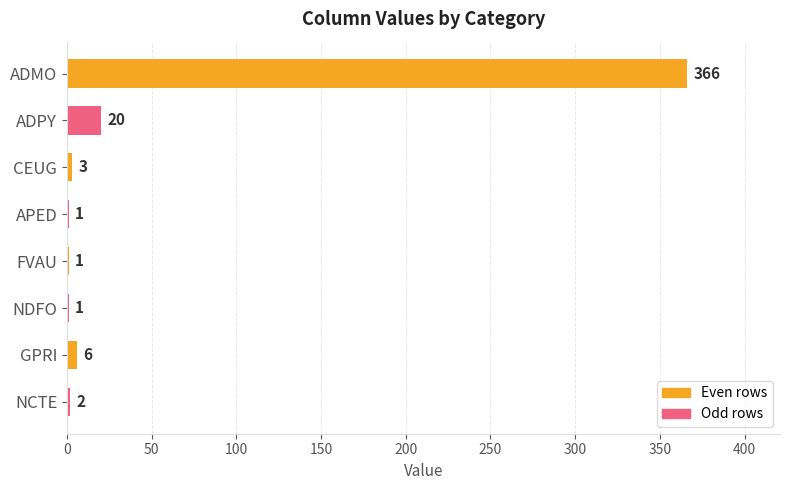

Between APED and CEUG, which is larger?

CEUG